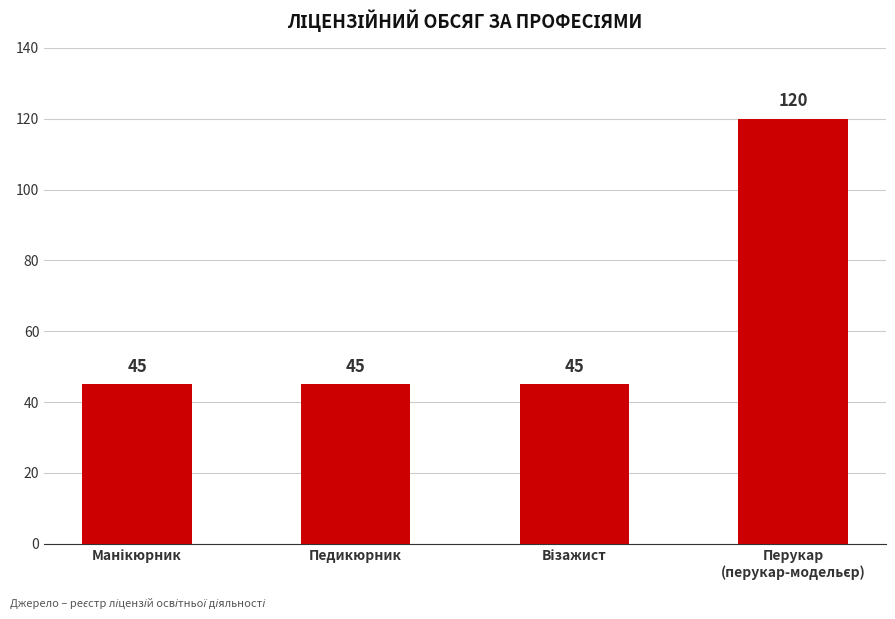

What is the difference between the maximum and second lowest values?

75